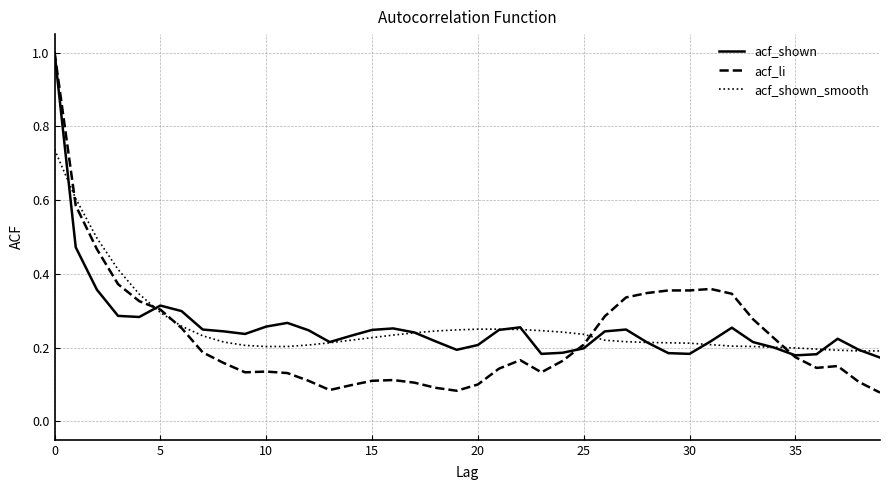

Which series has the widest spread of values?

acf_li